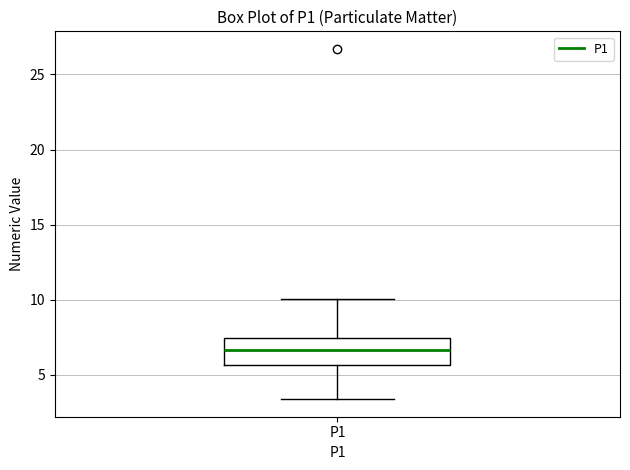

Where does the median line of the box for P1 sit on the y-axis? The values are not printed on the chart, so give them approximately, as read against the axis.

6.5